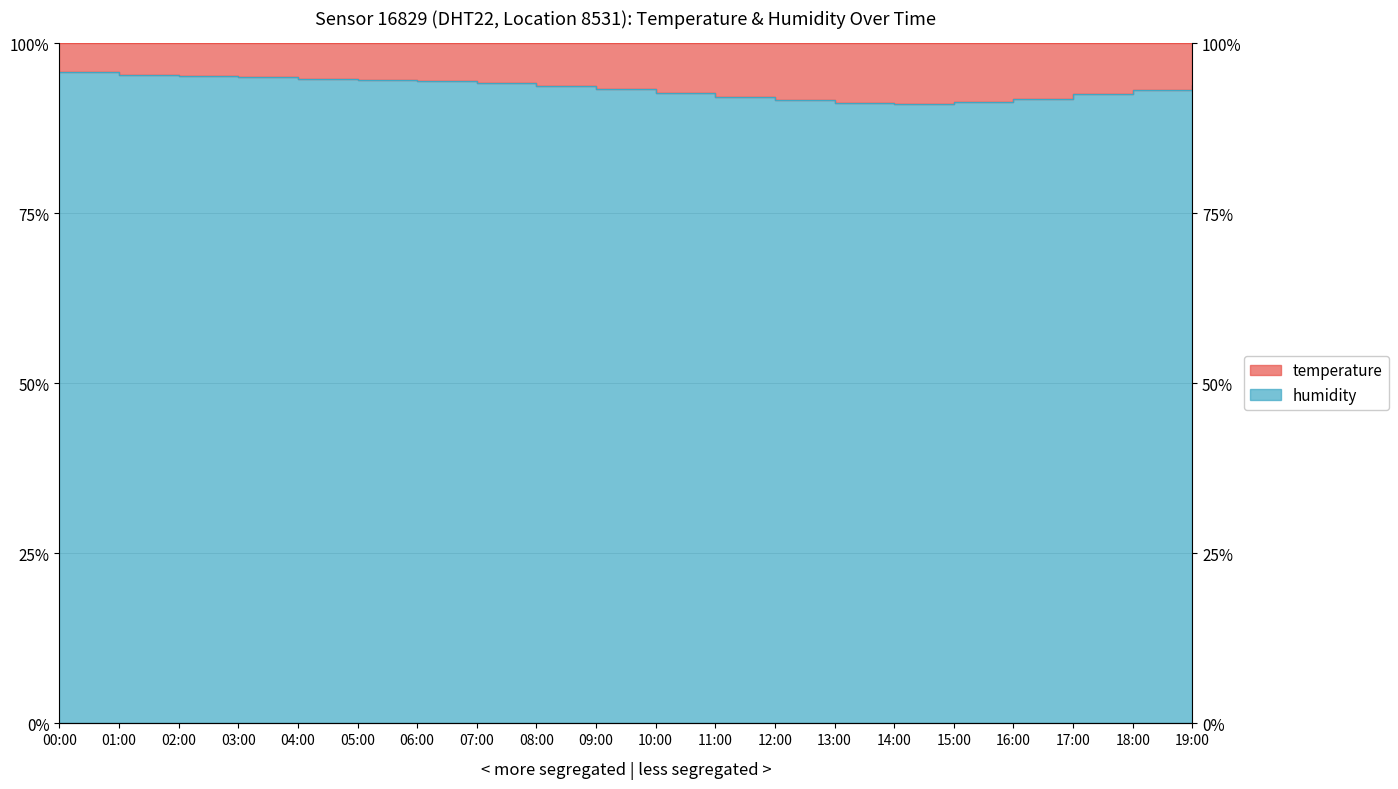

The value at 19:00 is 125.2. True or false?

False